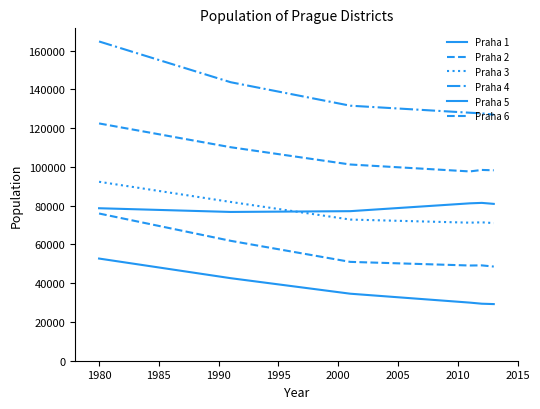

Does the chart have visible grid lines?

No